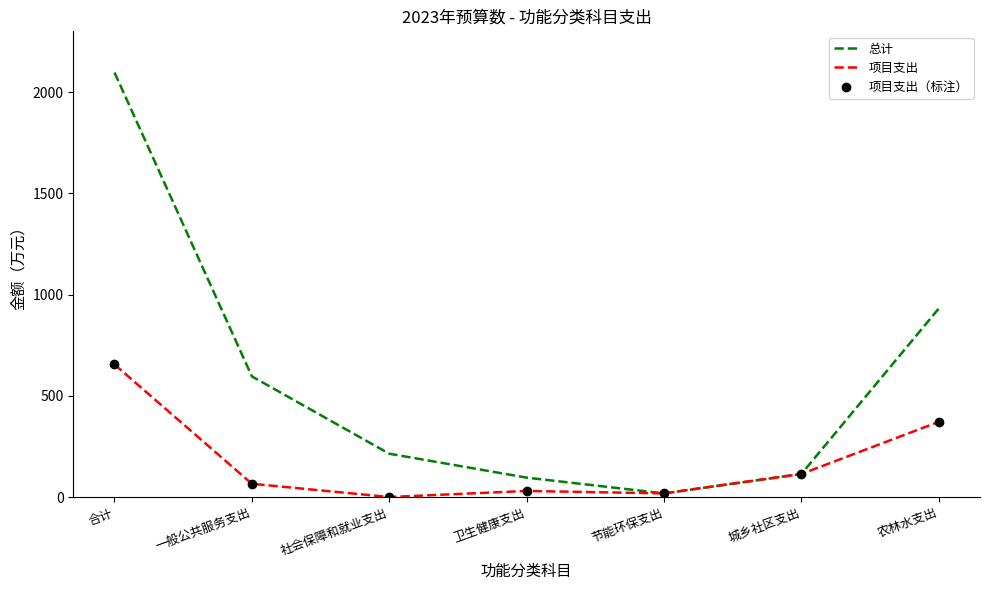

True or false: 项目支出 has more than 0 interior local peaks.

True